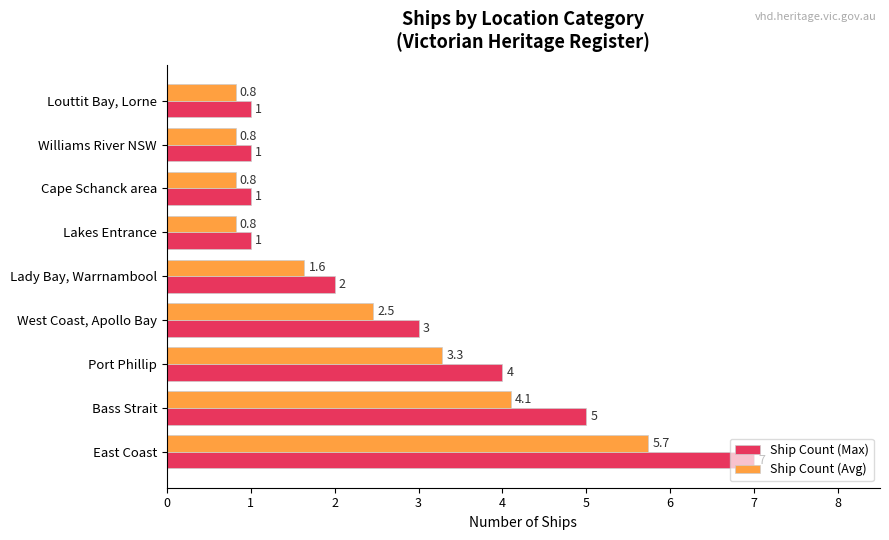

List the series in order of their peak value, lowest first.

Ship Count (Avg), Ship Count (Max)